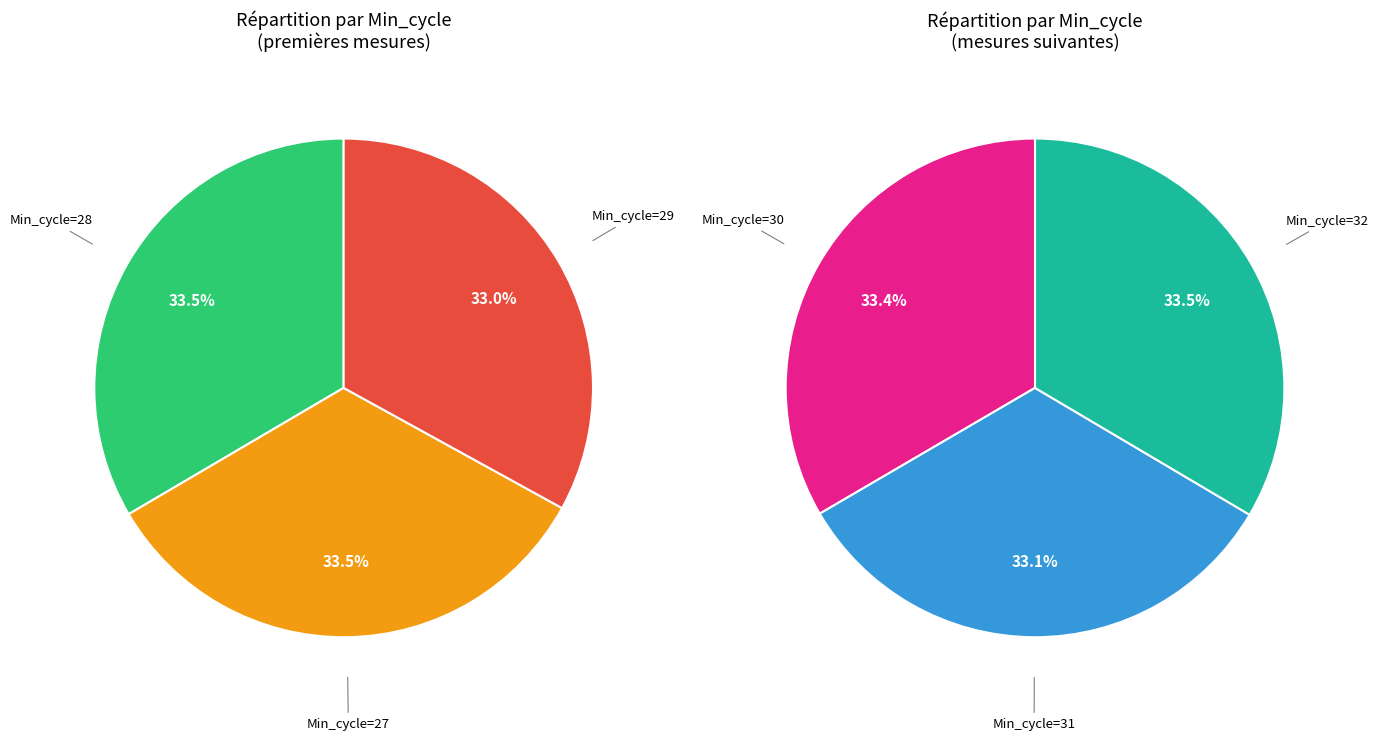

How many segments does this pie chart have?

6